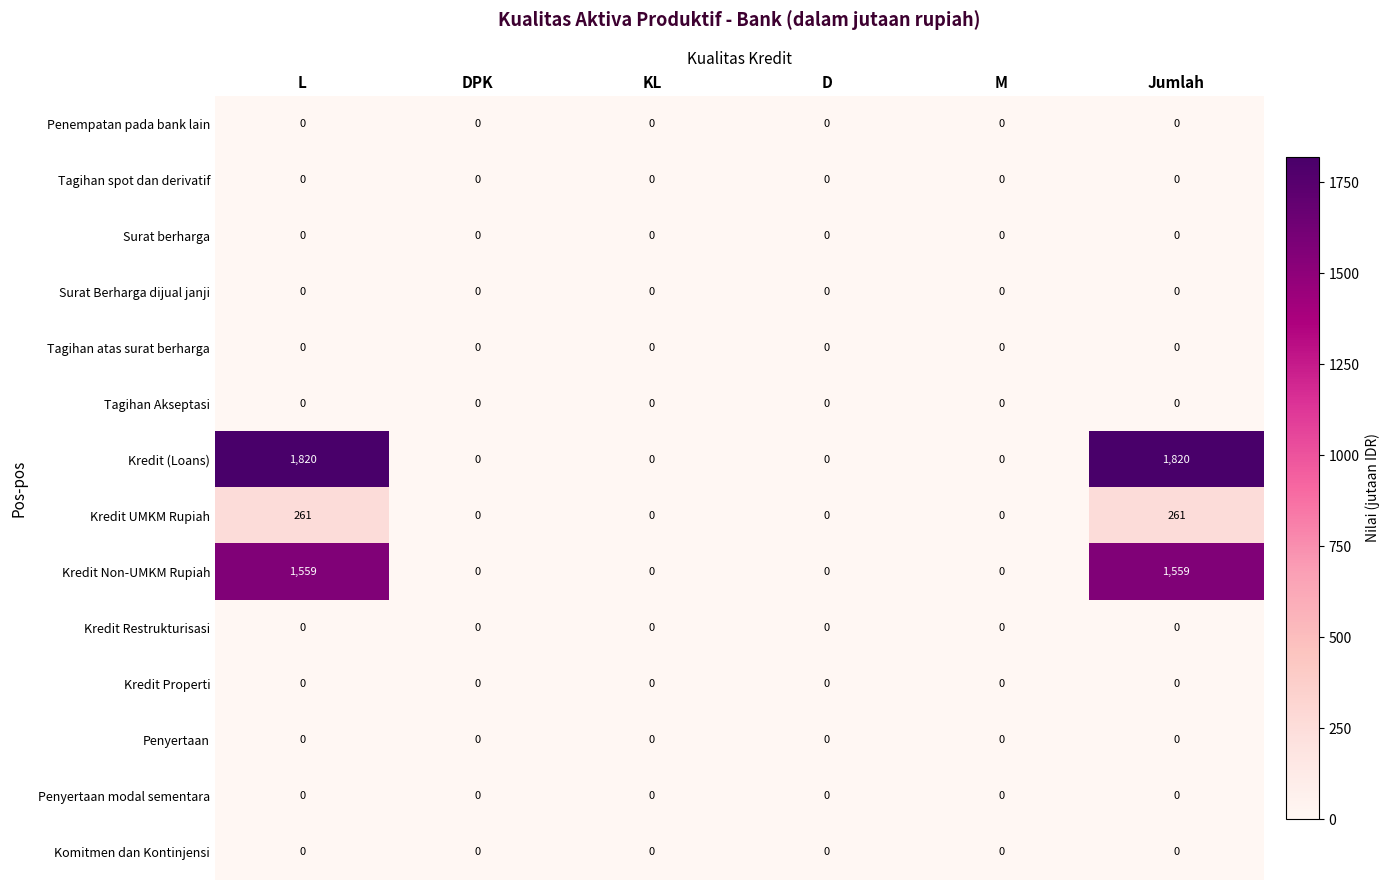

How many distinct data groups are displayed?

14